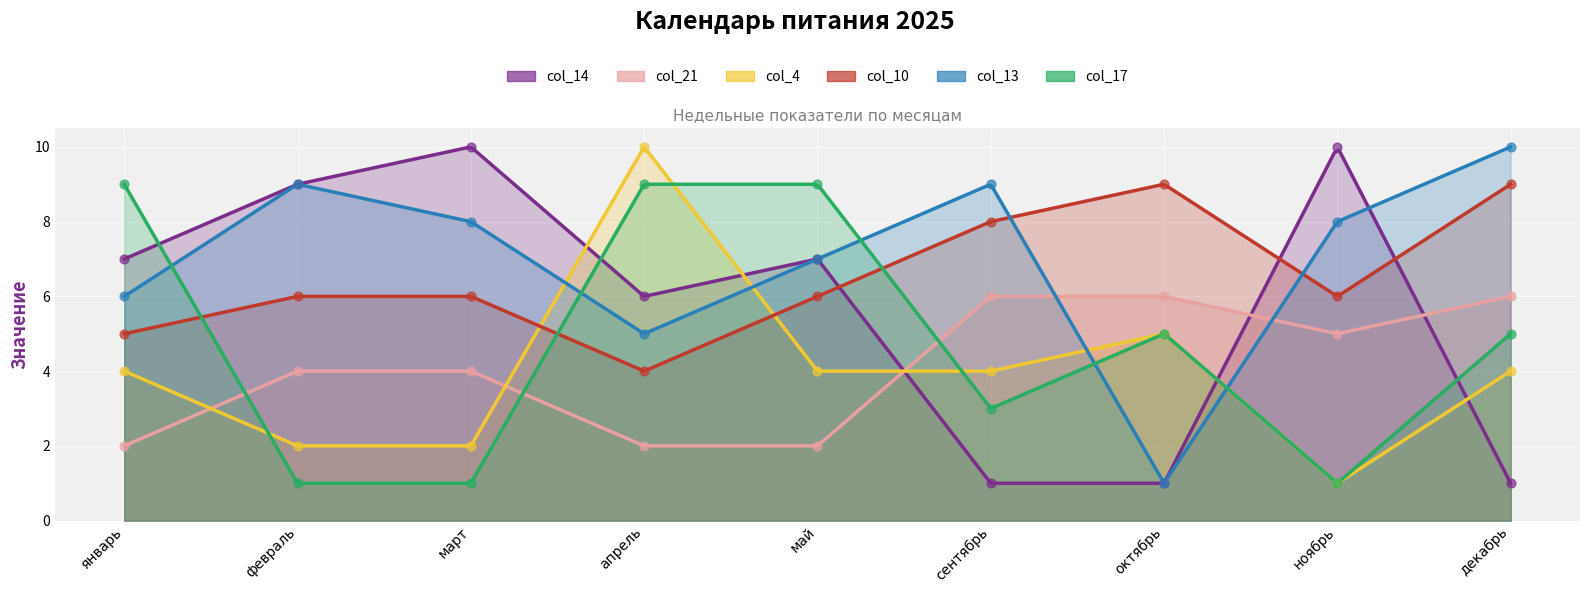

Which series reaches the minimum Y coordinate?

col_14